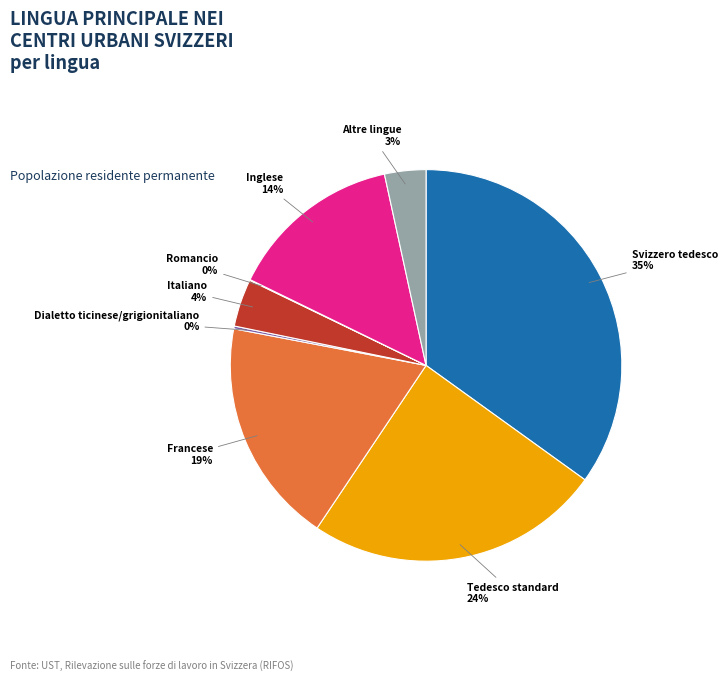

To the nearest percent, what is the difference between the Italiano and Francese slice percentages?

15%